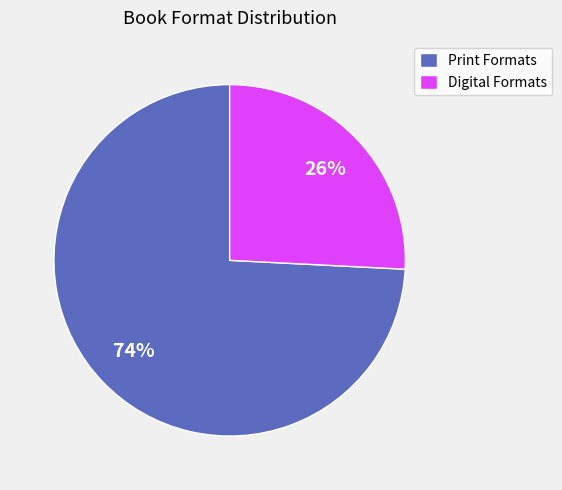

What percentage is the Digital Formats slice, to the nearest percent?

26%